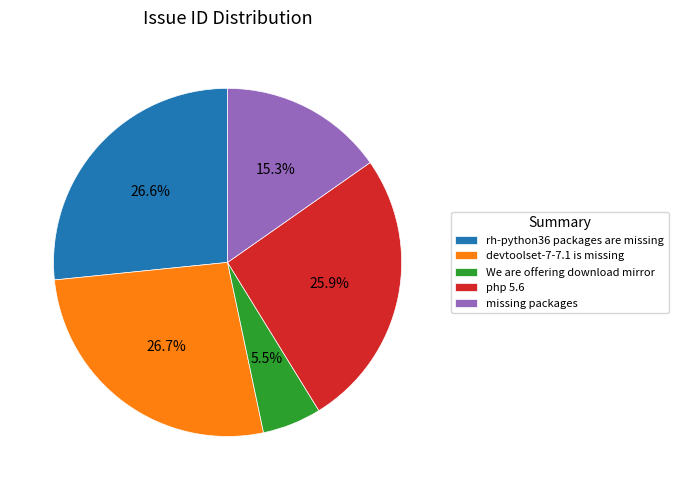

Is it true that devtoolset-7-7.1 is missing is 15% of the pie?

False